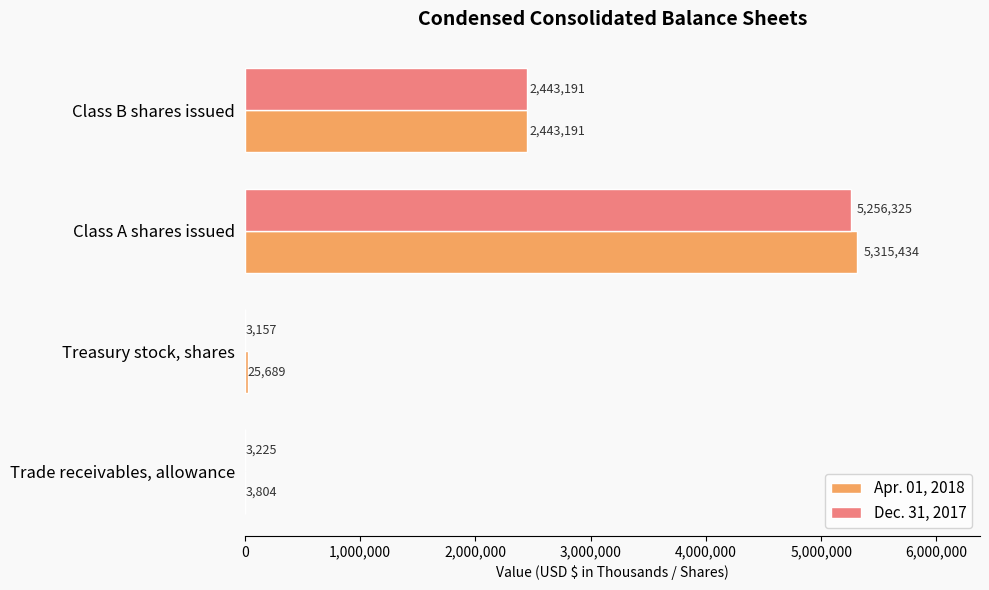

The value of Dec. 31, 2017 at Treasury stock, shares is 3157. True or false?

True